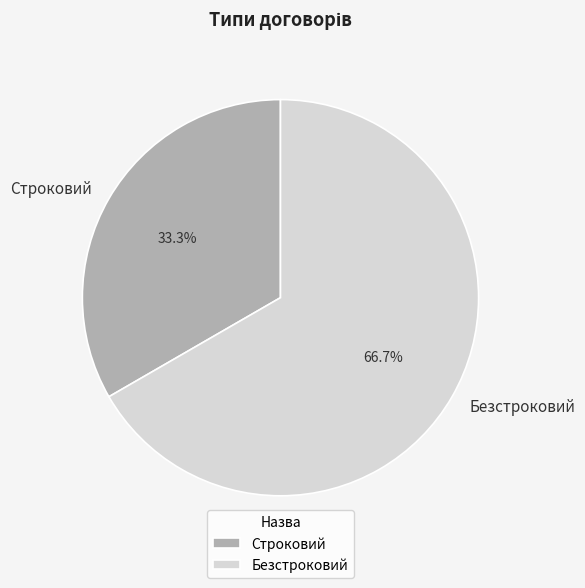

To the nearest percent, what portion does Строковий represent?

33%